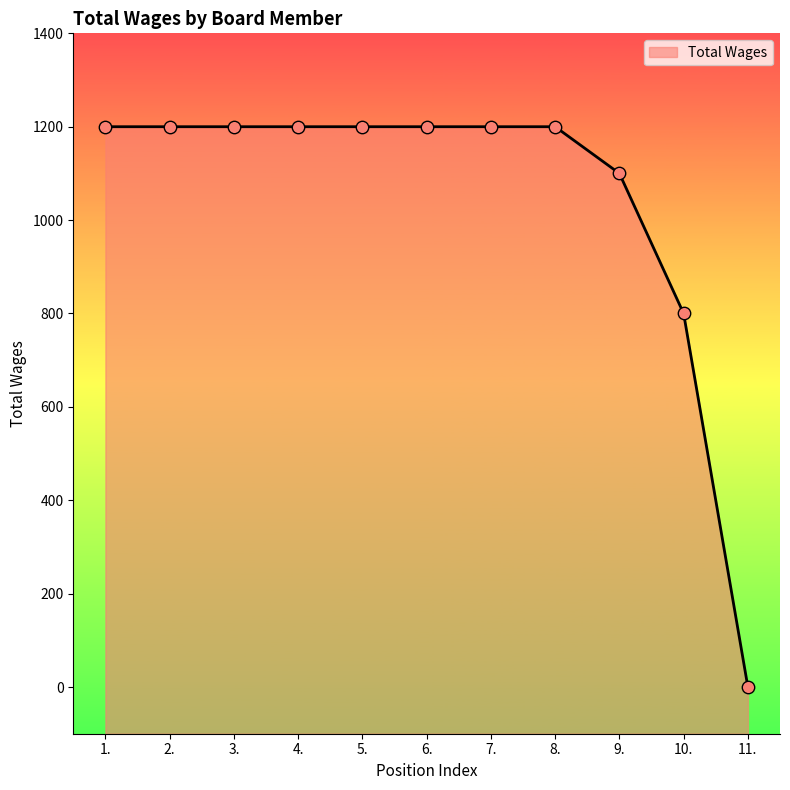

Between 7. and 6., which is larger?

7.